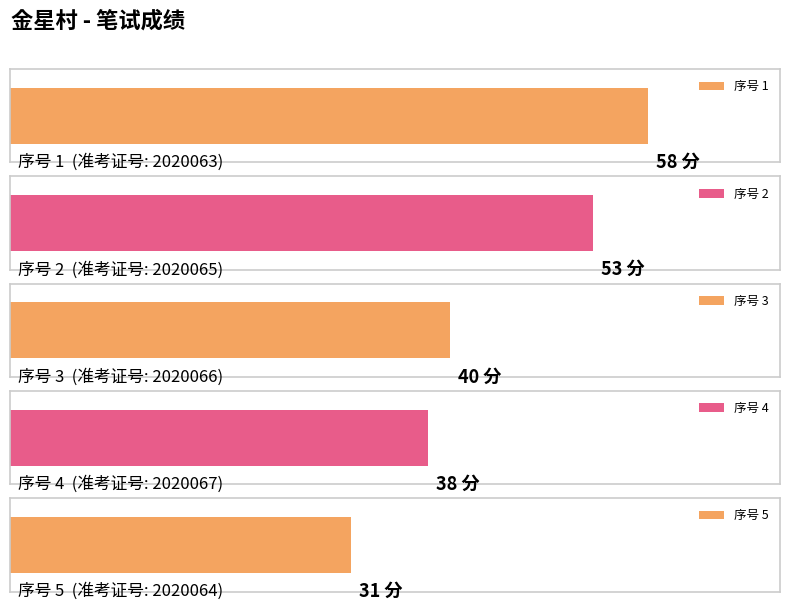

What is the maximum value shown in the chart?

58